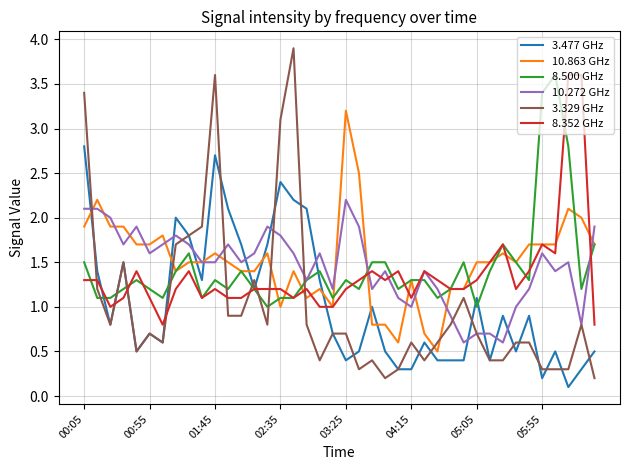

Count the number of data series in this chart.

6